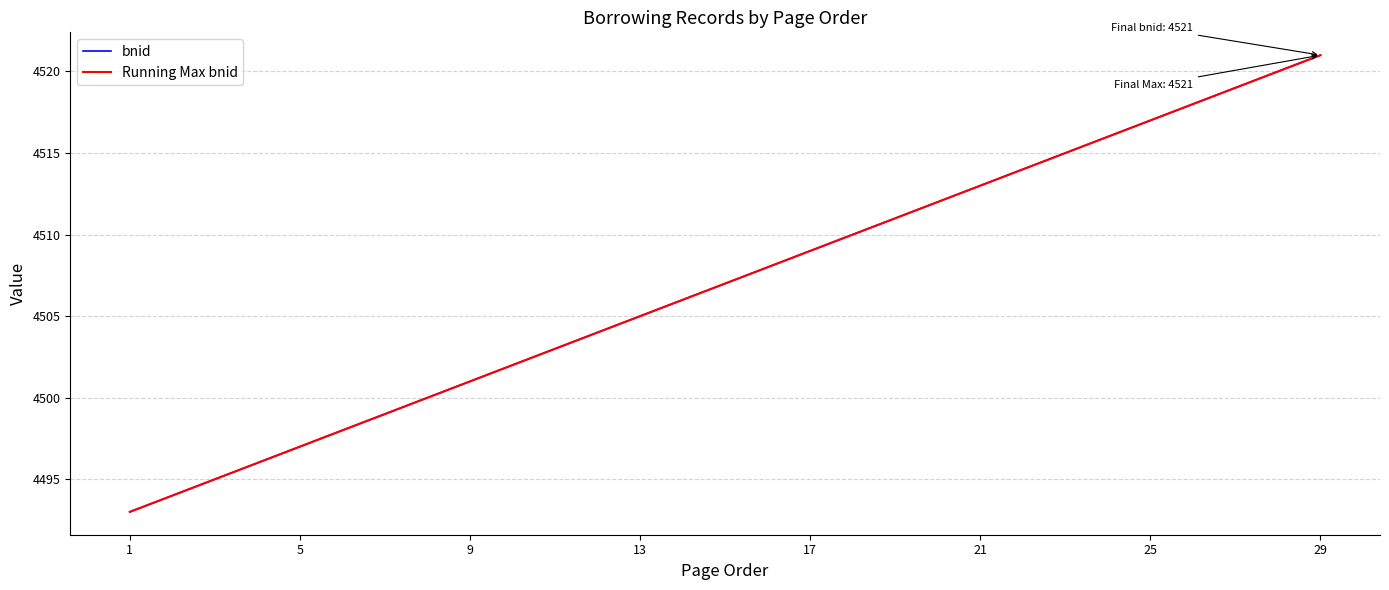

Which series has the widest spread of values?

bnid